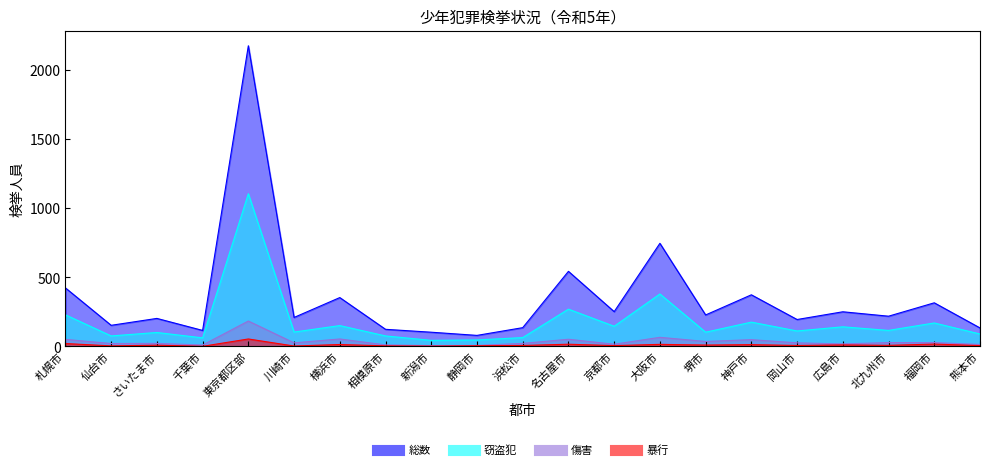

Rank the series at さいたま市 from lowest to highest value.

暴行, 傷害, 窃盗犯, 総数